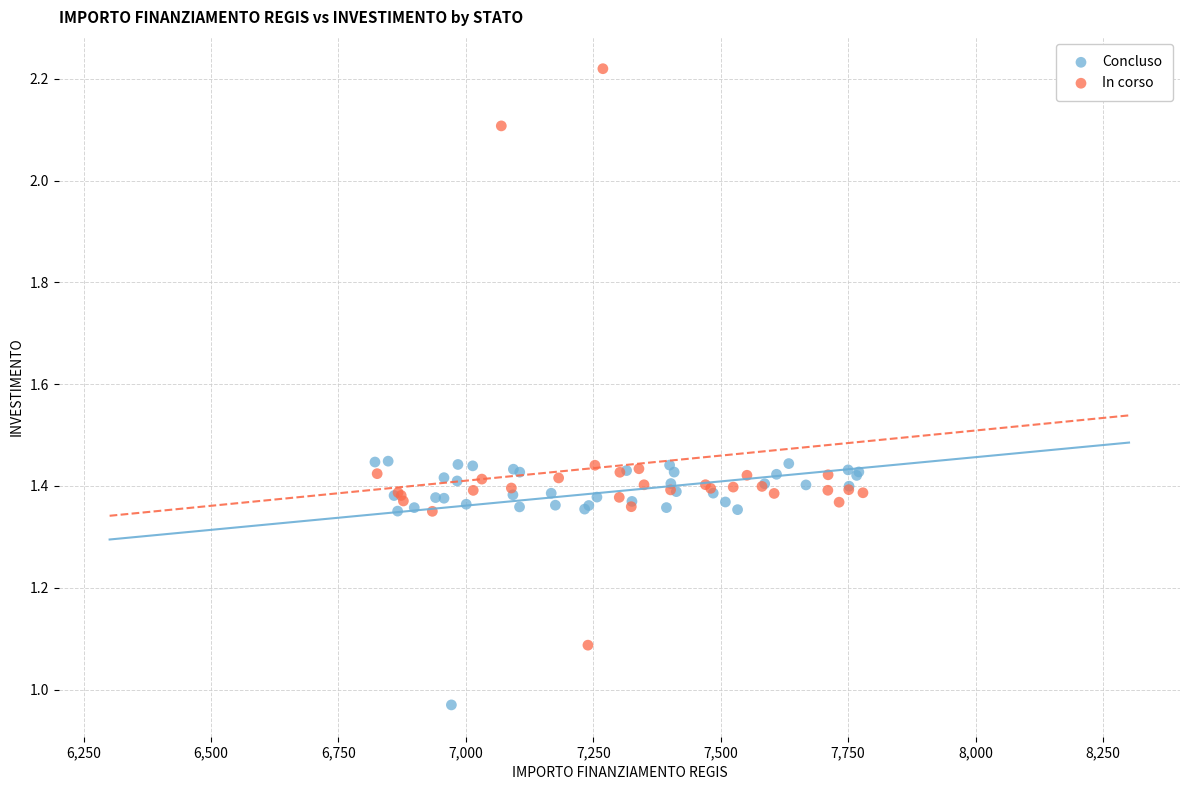

Which series contains the highest Y value?

In corso